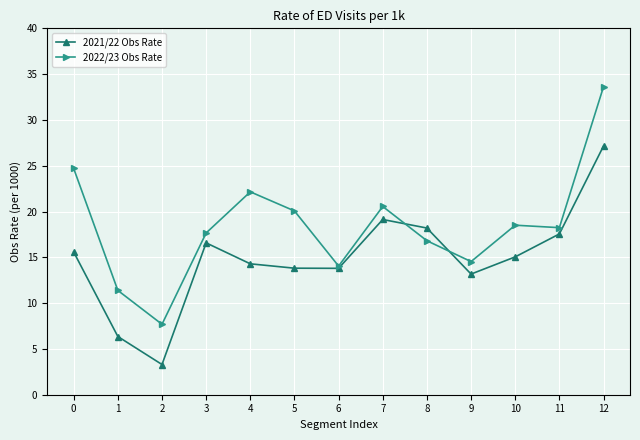

Is it true that 2022/23 Obs Rate equals 29.2 at 4?

False